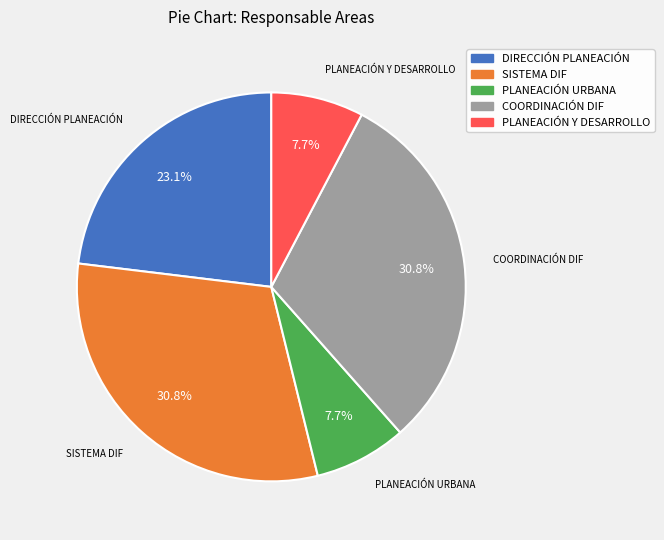

To the nearest percent, what is the difference between the largest and smallest slice percentages?

23%